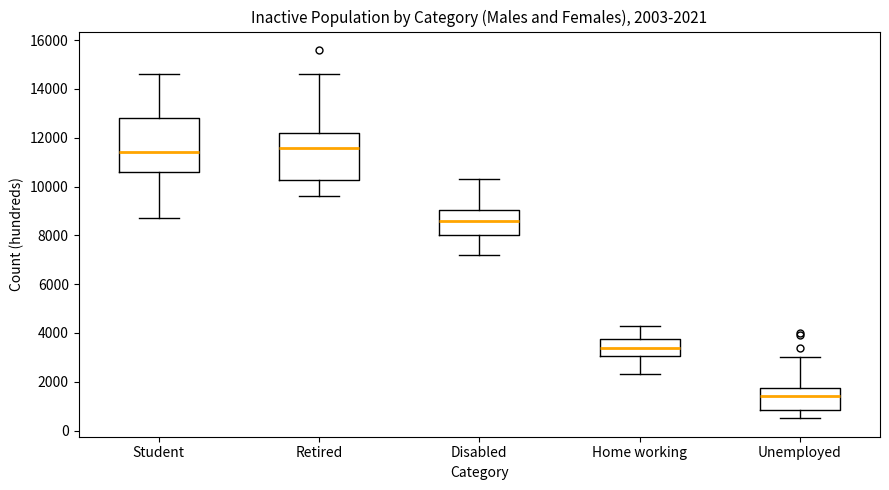

Which box's median line is the highest?

Retired